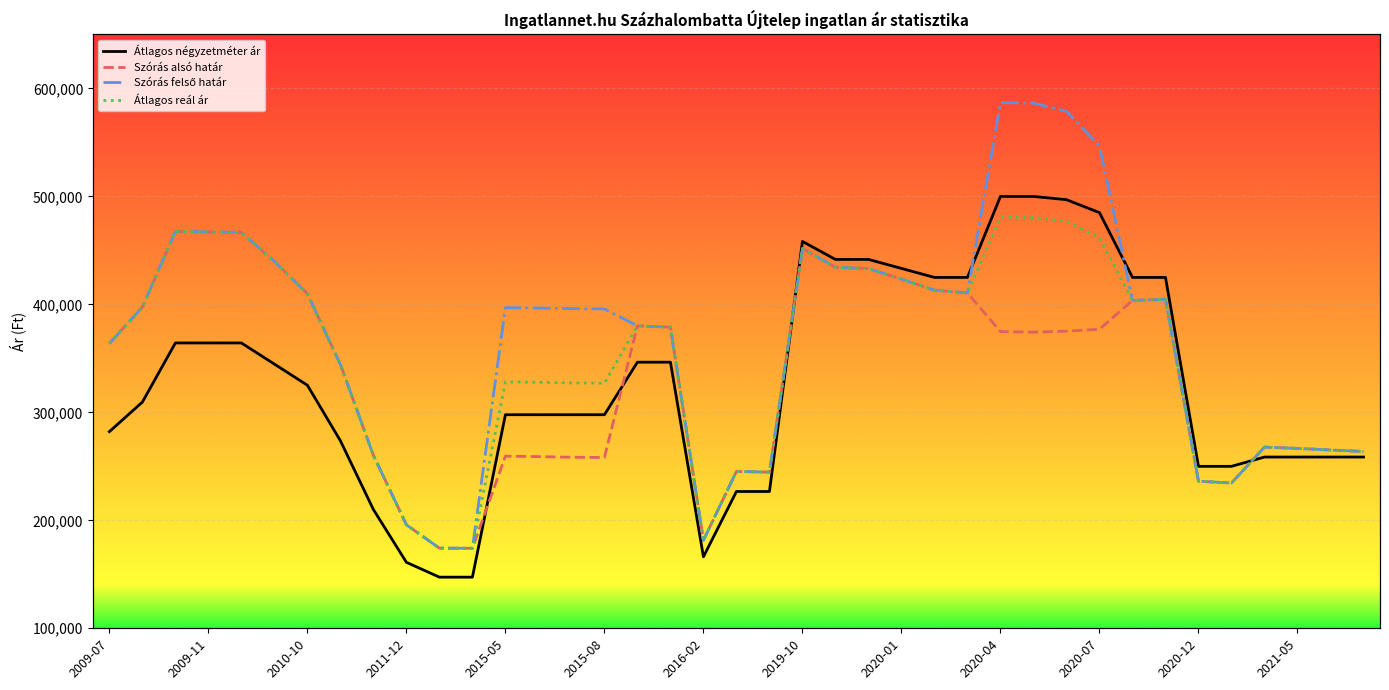

List the labels in order of Átlagos négyzetméter ár value, largest first.

2020-04, 2020-05, 2020-06, 2020-07, 2019-10, 2019-11, 2019-12, 2020-01, 2020-02, 2020-03, 2020-08, 2020-09, 2009-10, 2009-11, 2009-12, 2015-09, 2015-10, 2010-01, 2010-10, 2009-09, 2015-05, 2015-06, 2015-07, 2015-08, 2009-07, 2010-11, 2021-04, 2021-05, 2021-06, 2021-07, 2020-12, 2021-01, 2016-09, 2016-10, 2011-05, 2016-02, 2011-12, 2012-04, 2012-05